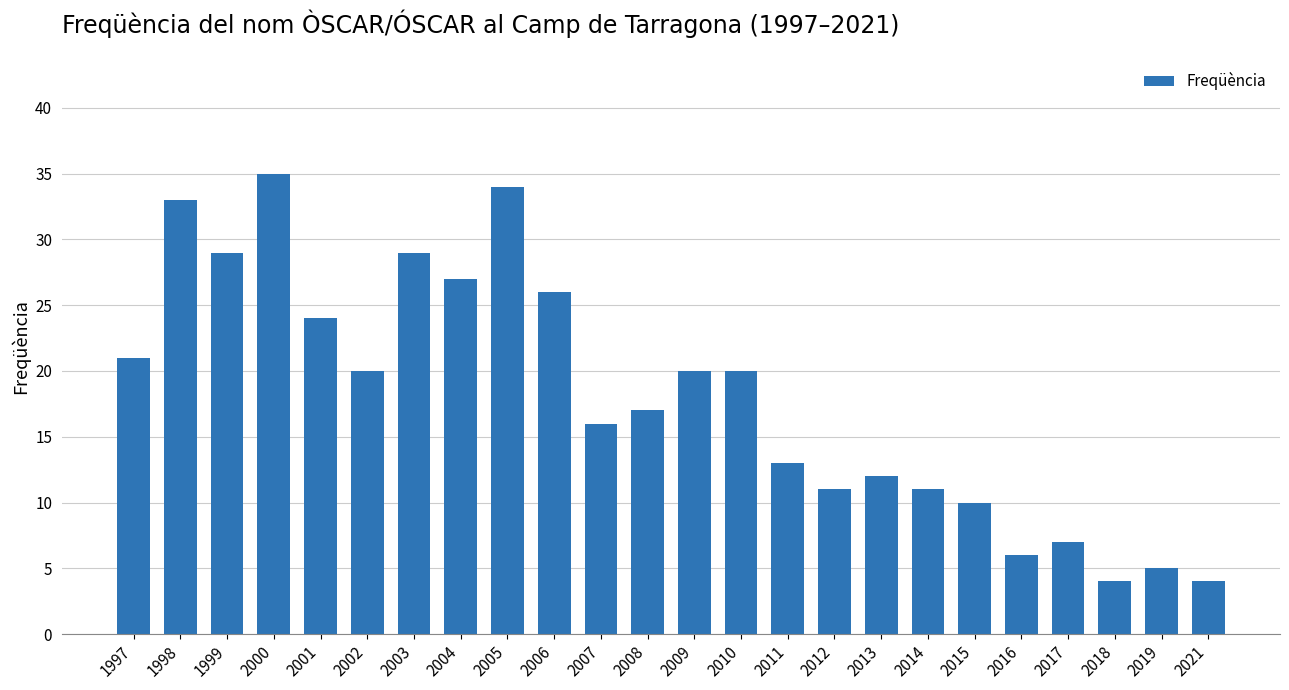

What is the difference between the maximum and second lowest values?

31